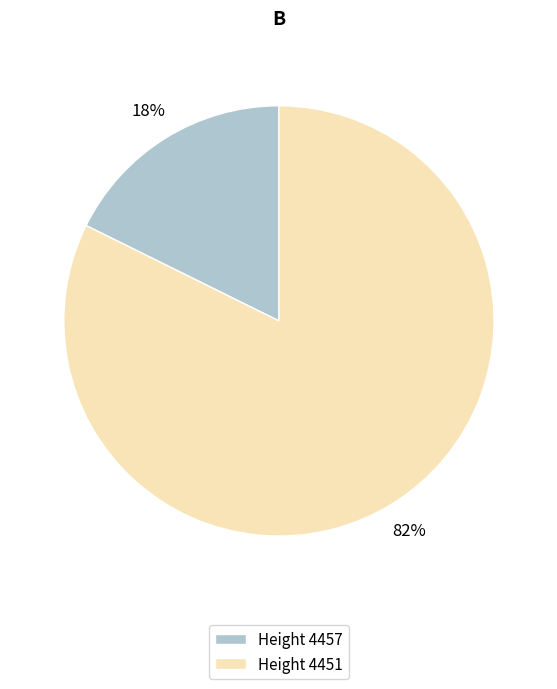

True or false: Height 4457 accounts for 18% of the total.

True